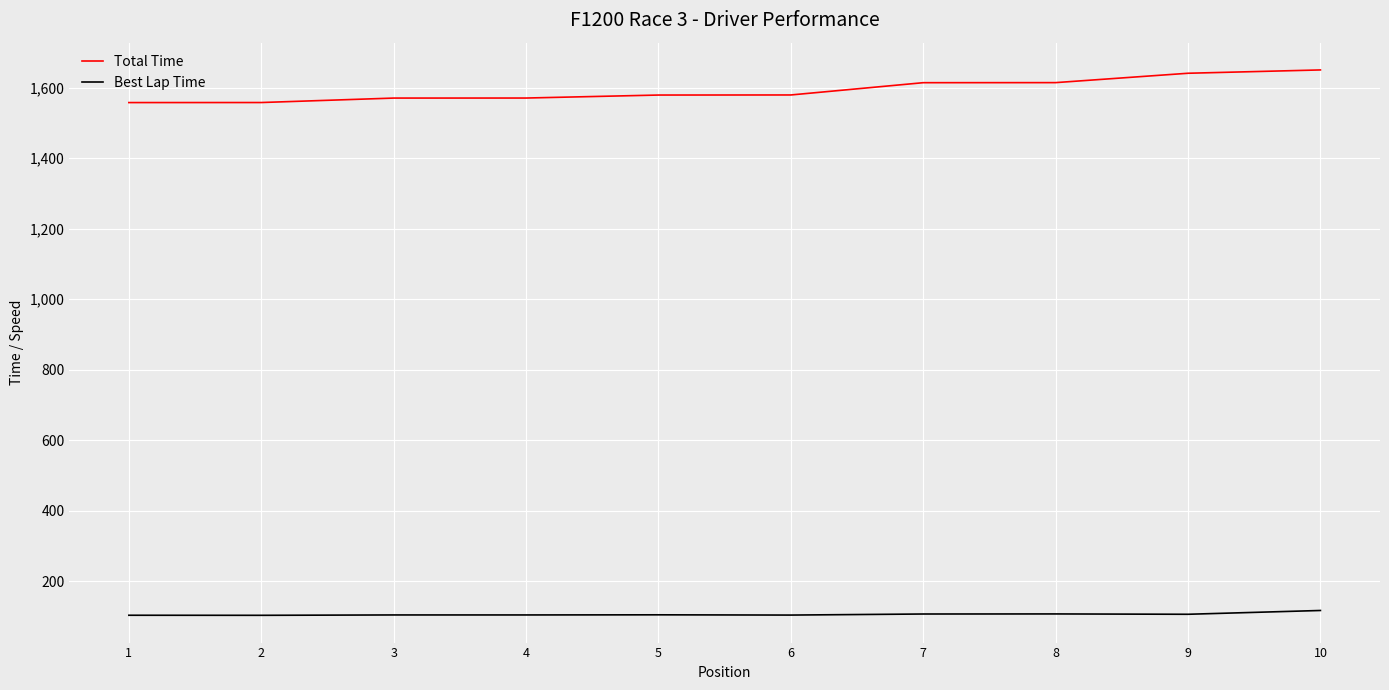

True or false: Best Lap Time has a value of 157.1 at 5.

False